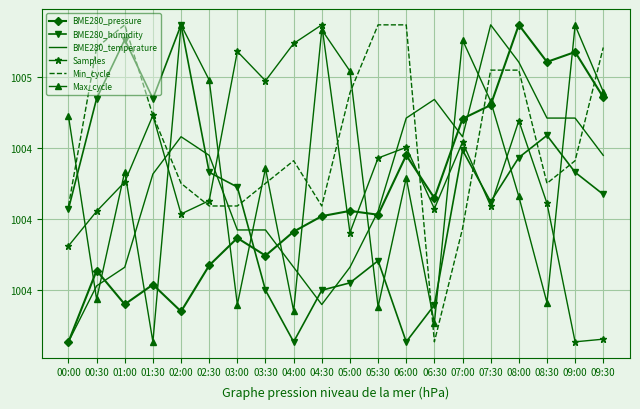

Which category has the highest value in the Min_cycle series?

01:00